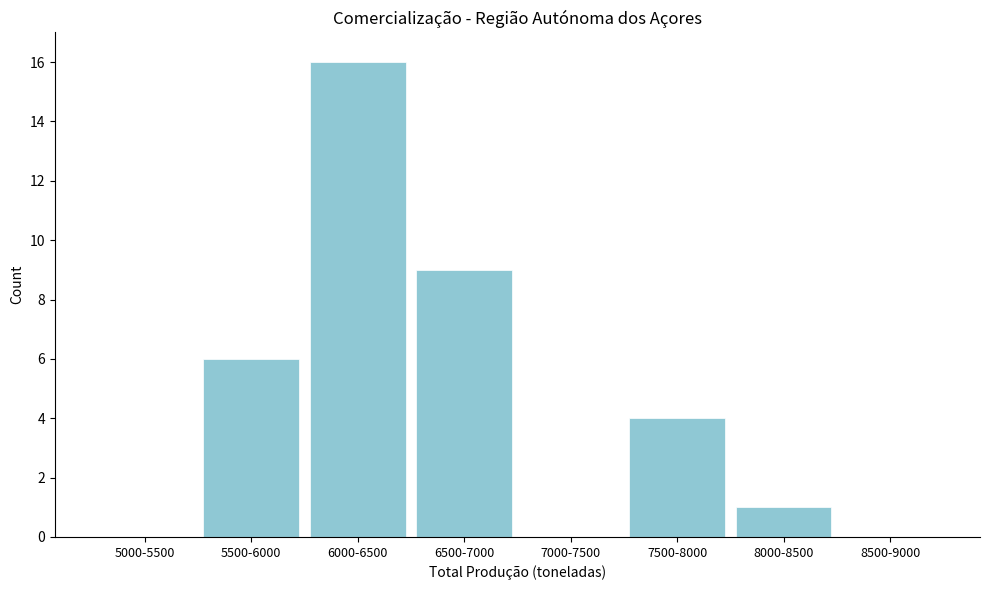

Reading right to left, list all the values displayed in this chart.

8500-9000=0	8000-8500=1	7500-8000=4	7000-7500=0	6500-7000=9	6000-6500=16	5500-6000=6	5000-5500=0